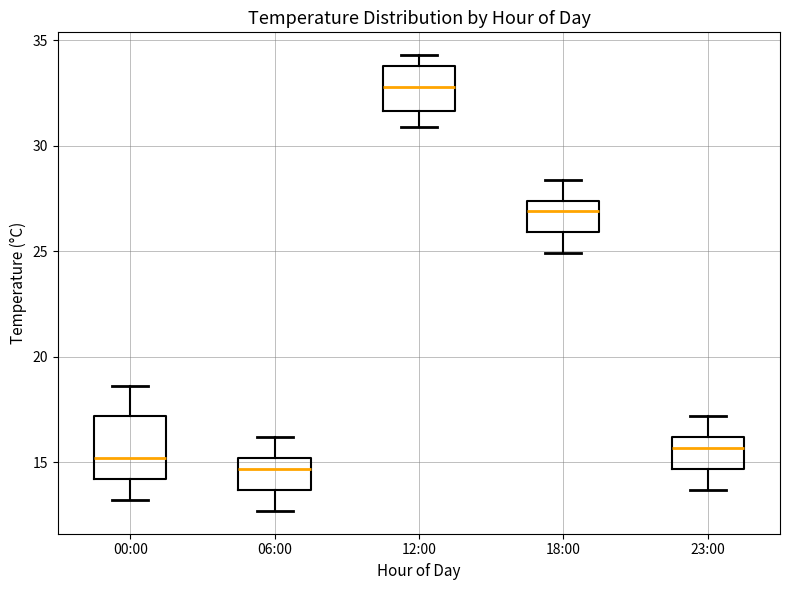

Where is the lower edge of the box for 12:00 on the y-axis? The values are not printed on the chart, so give them approximately, as read against the axis.

31.5